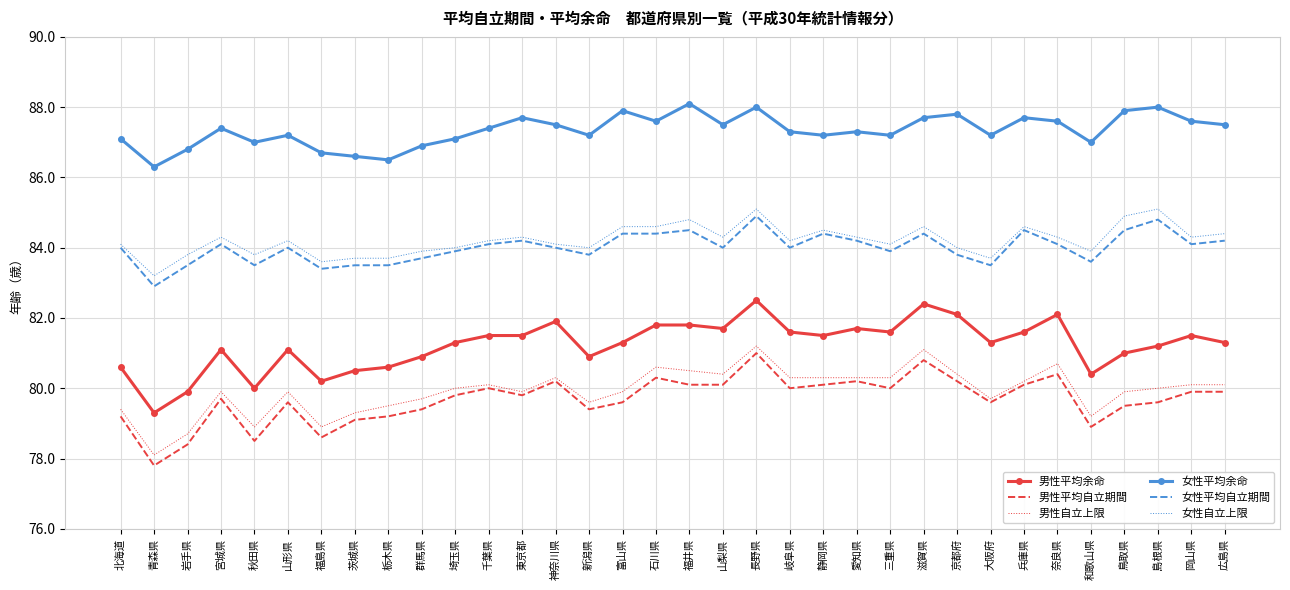

What is the minimum value for 男性平均自立期間?

77.8